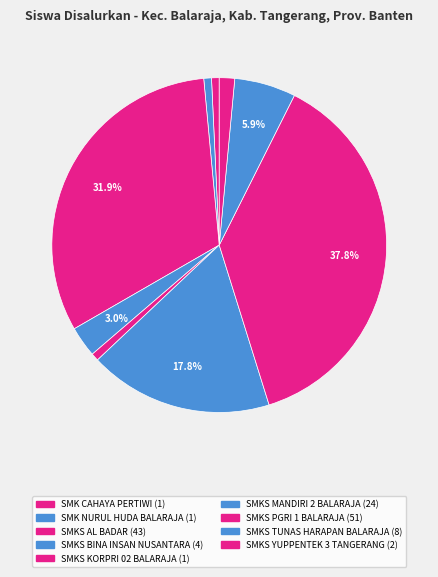

What is the smallest slice in the pie chart?

SMK CAHAYA PERTIWI